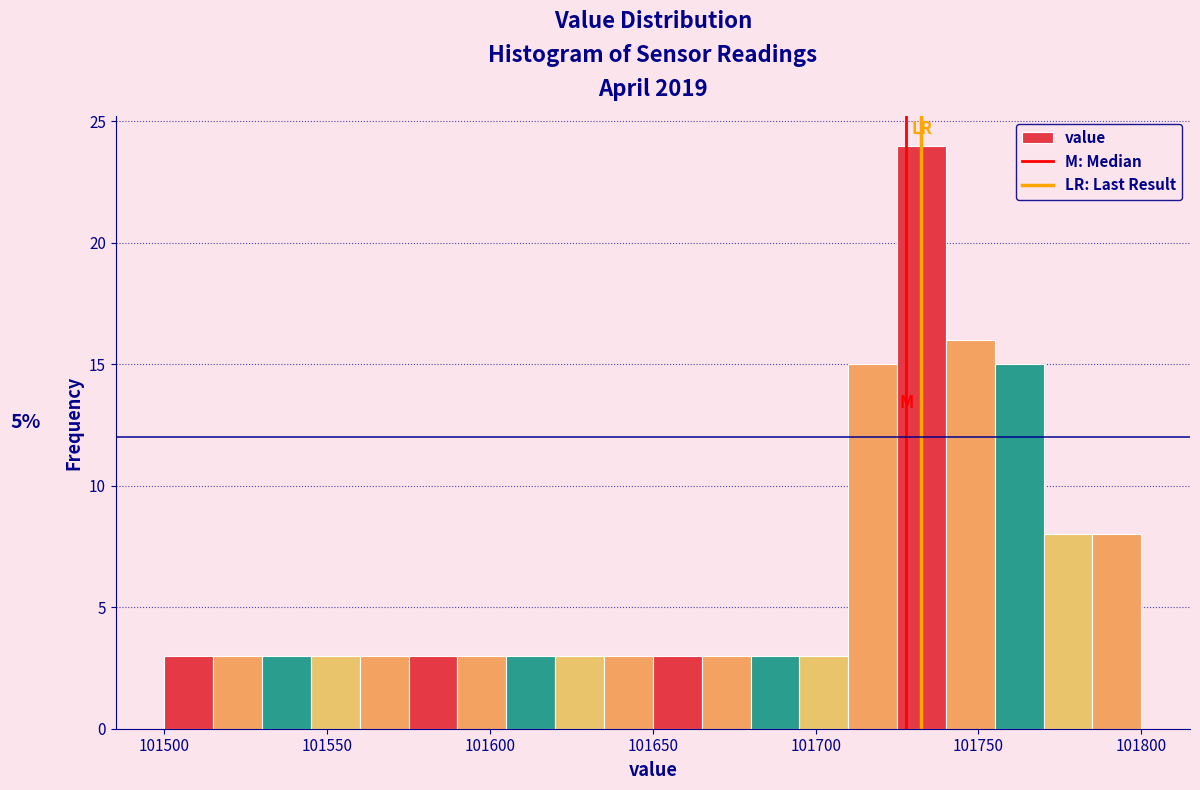

Read against the x-axis, roughly where is the centre of the tallest bar?

101735